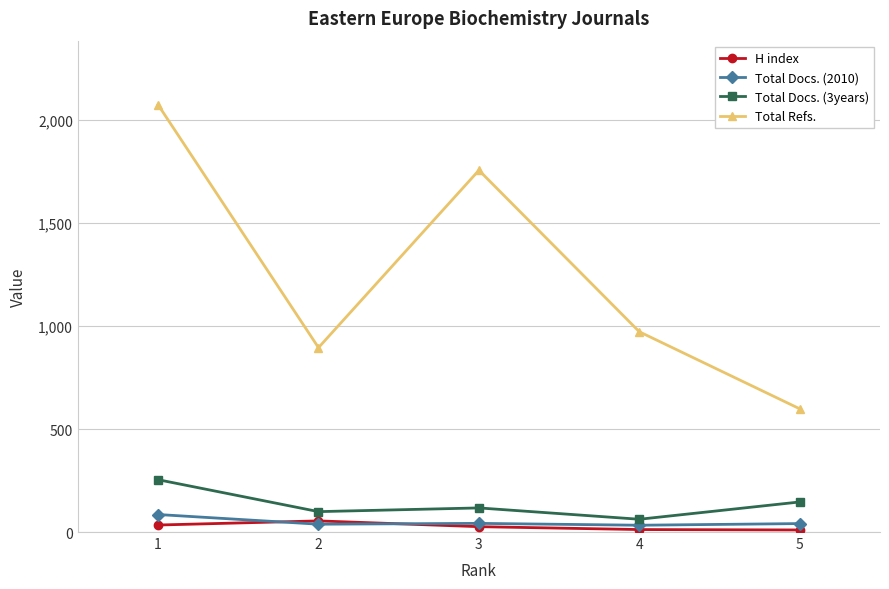

True or false: Total Docs. (2010) has more than 2 interior local peaks.

False